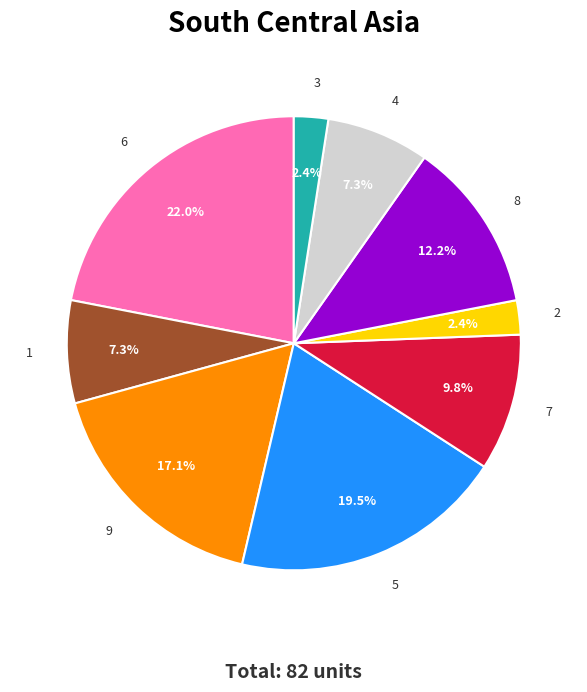

Does any single category account for the majority?

No